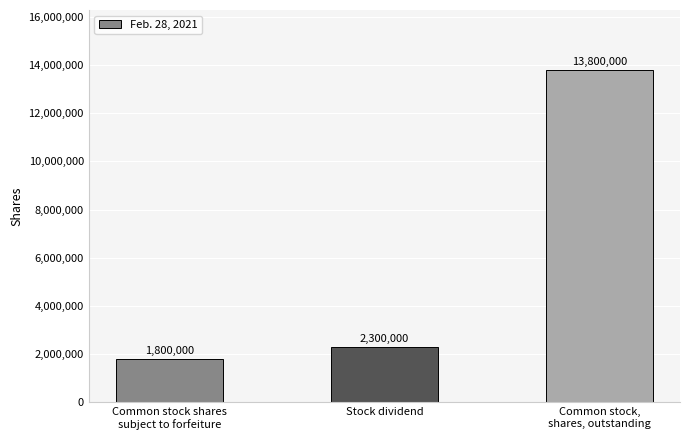

What is the label of the 2nd bar from the right?

Stock dividend